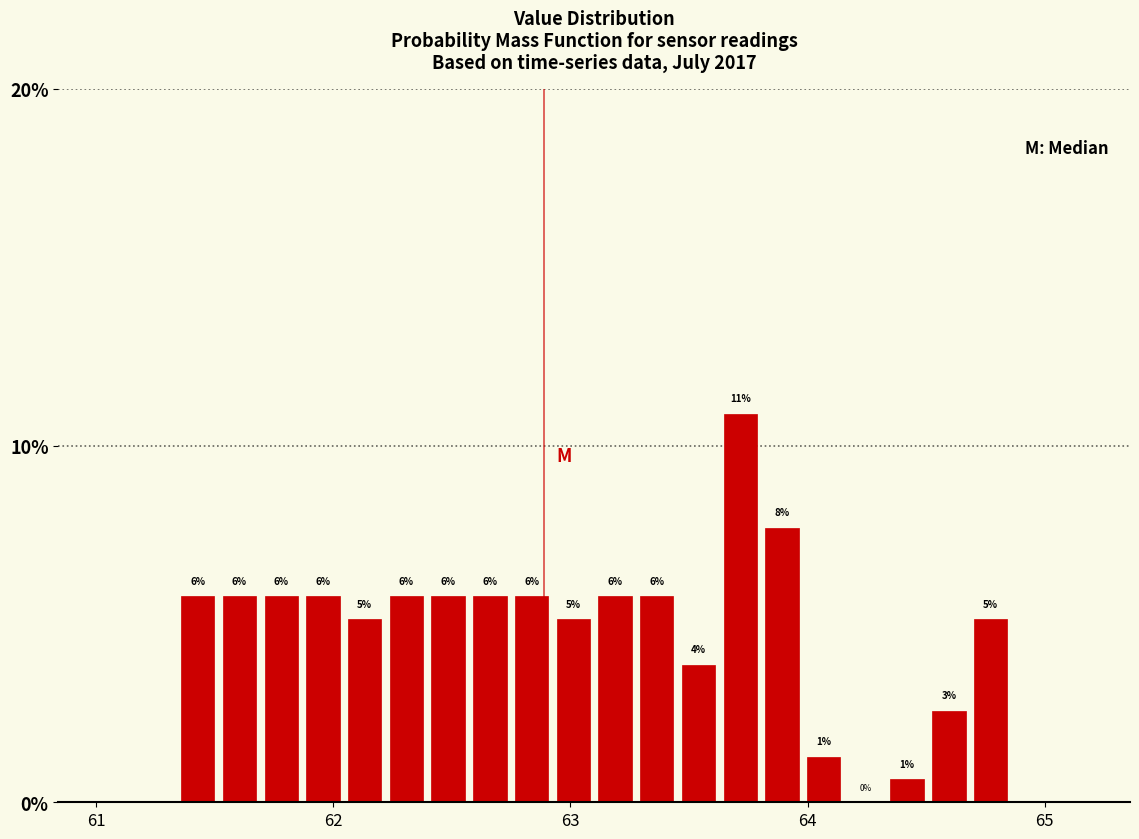

Read against the x-axis, roughly where is the centre of the tallest bar?

63.7